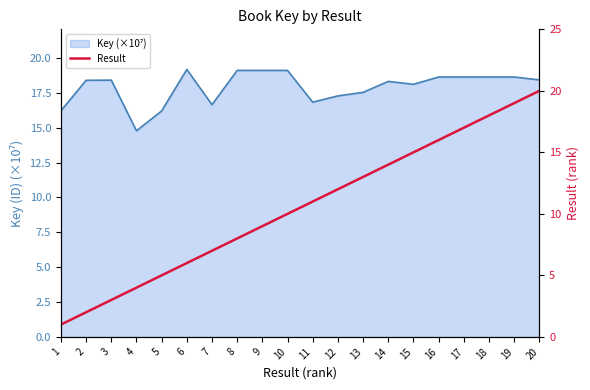

How many categories are shown in the chart?

20